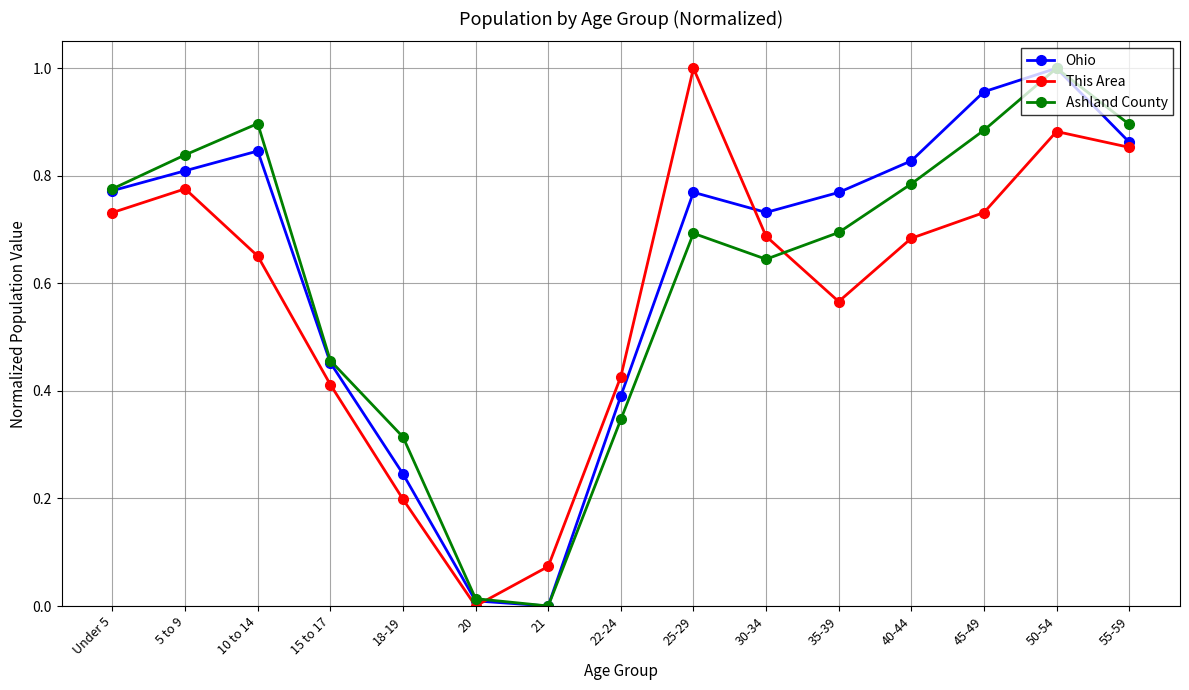

At which label does This Area reach its peak?

25-29